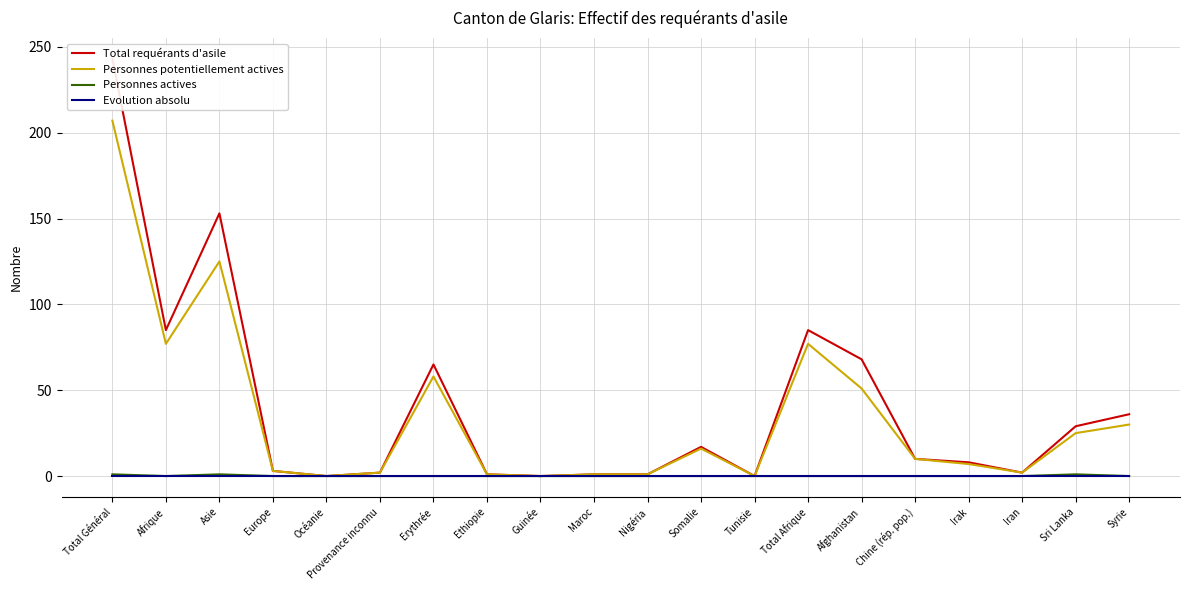

How many data points in Personnes potentiellement actives are less than 10?

10